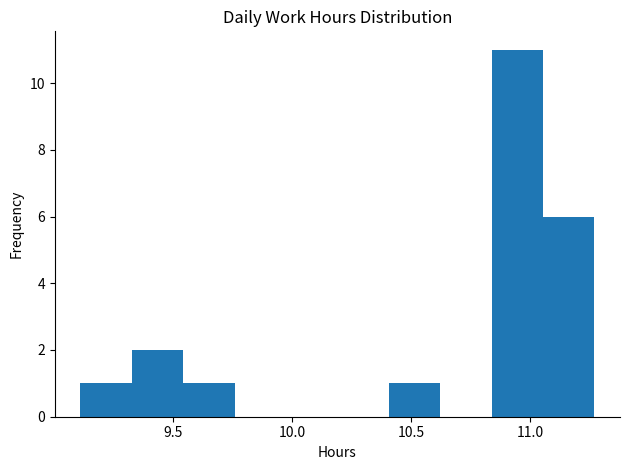

Reading left to right, list every bar in this chart as the range it spans on the x-axis followed by its height. Neither the bar edges nor the heights are printed on the chart, so give them approximately, as read against the axes.

9.10 to 9.35: 1
9.35 to 9.55: 2
9.55 to 9.75: 1
9.75 to 9.95: 0
9.95 to 10.20: 0
10.20 to 10.40: 0
10.40 to 10.60: 1
10.60 to 10.85: 0
10.85 to 11.05: 11
11.05 to 11.25: 6